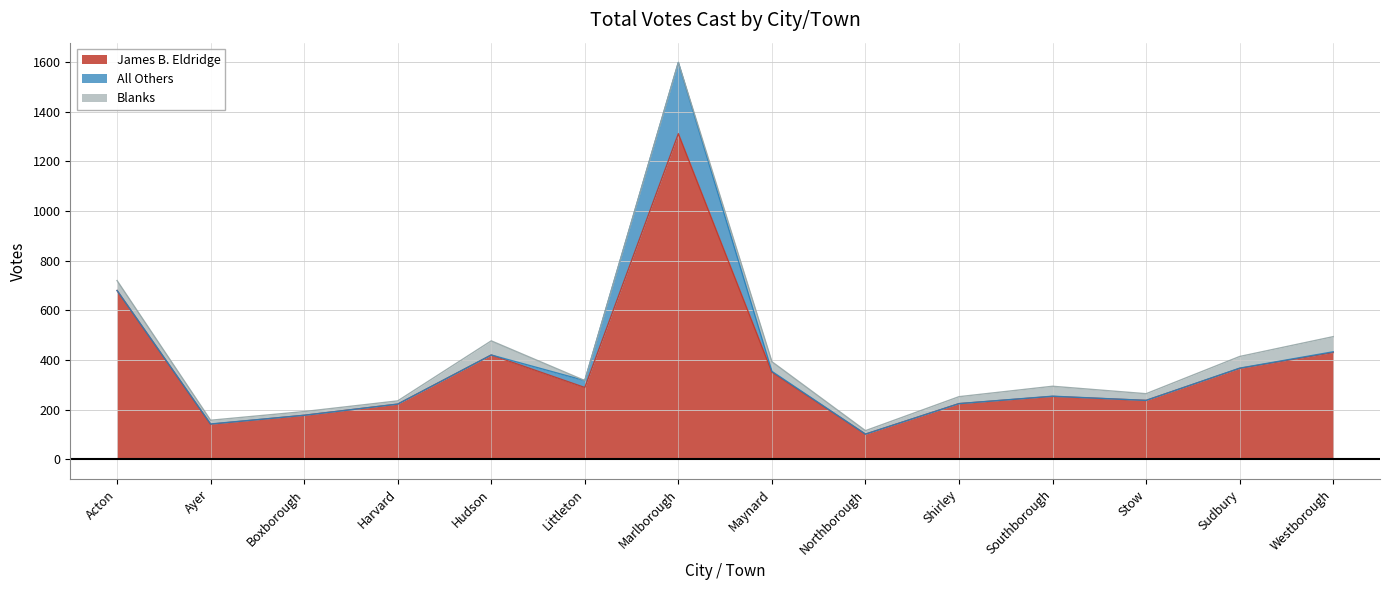

Rank the series at Acton from highest to lowest value.

James B. Eldridge, Blanks, All Others